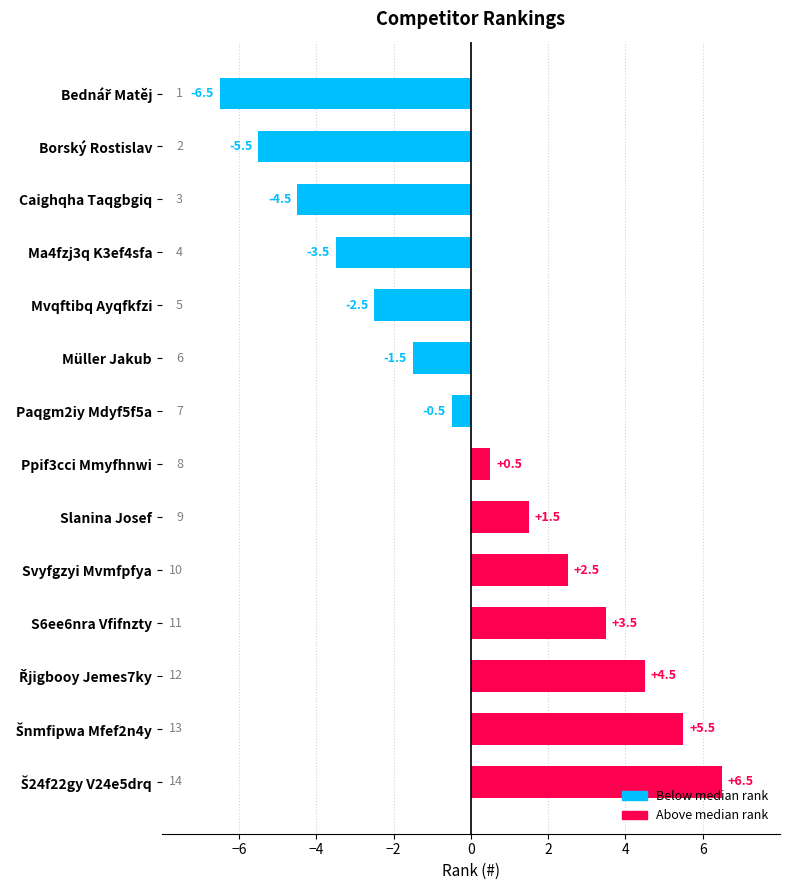

Is it true that the value at Svyfgzyi Mvmfpfya is 2.5?

True